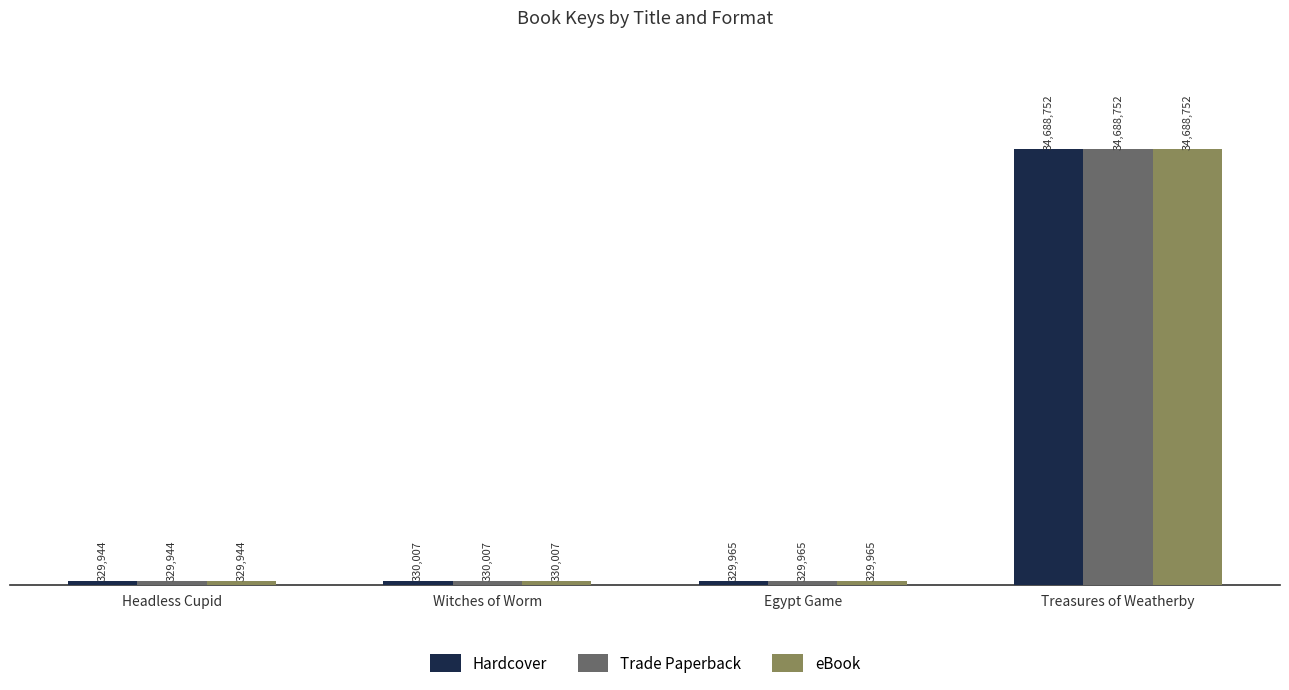

Does the chart contain any negative values?

No